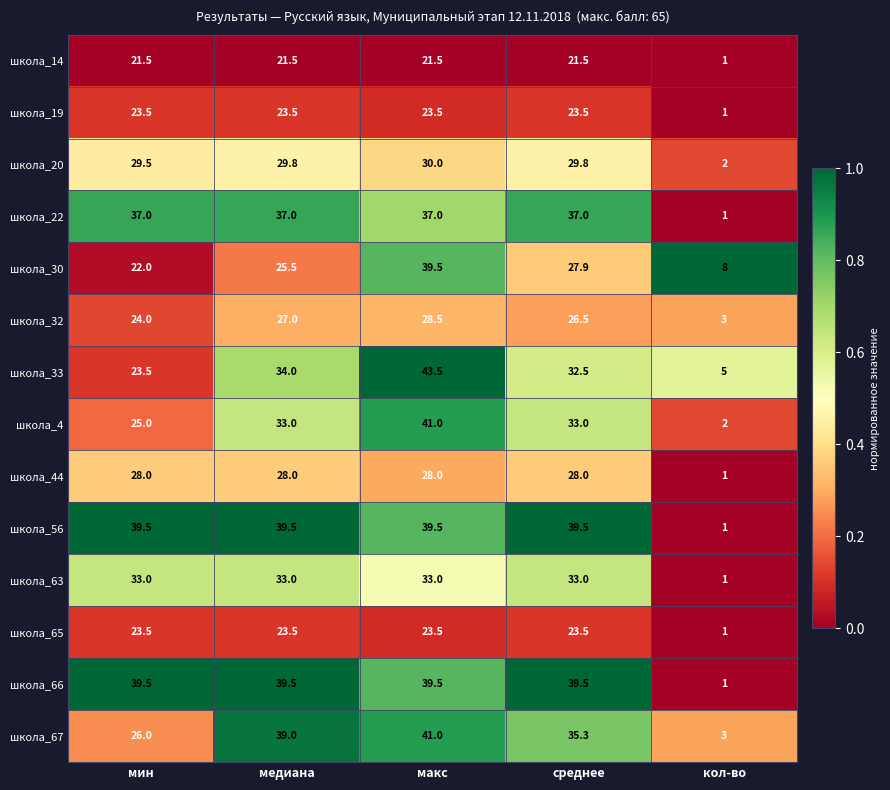

At which category is the sum across all series the highest?

макс